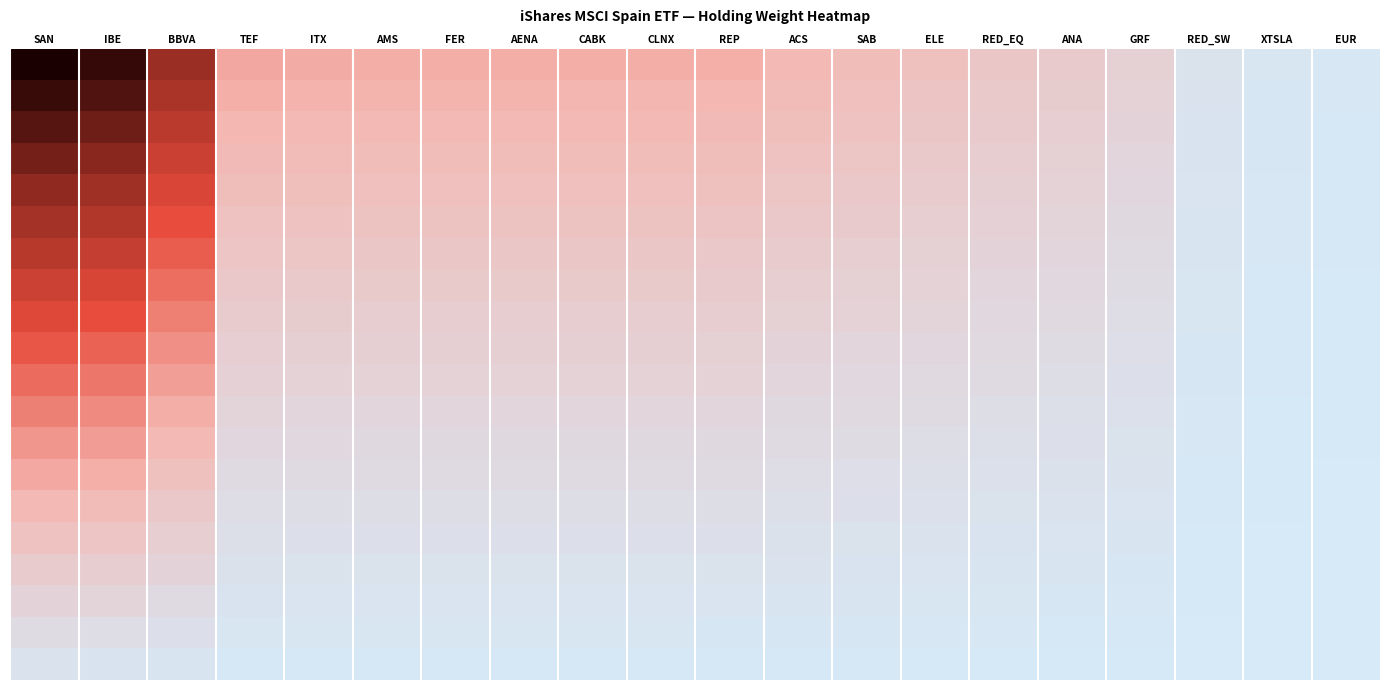

Between RED_EQ and TEF, which is larger?

TEF